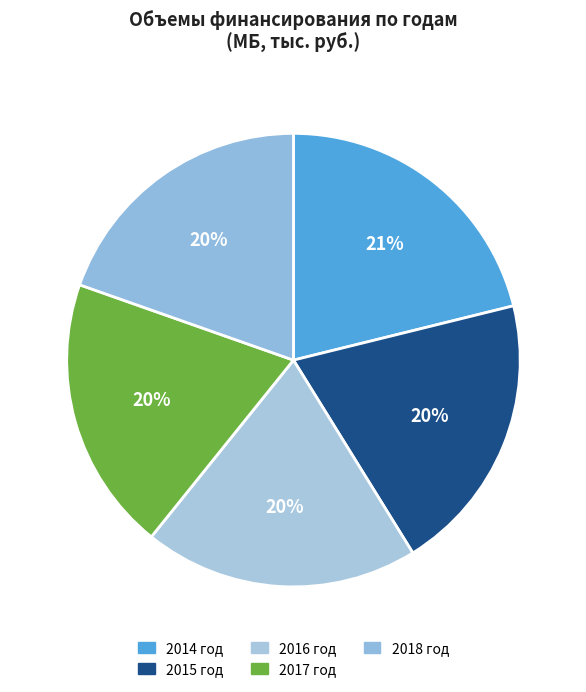

To the nearest percent, what is the average slice percentage?

20%